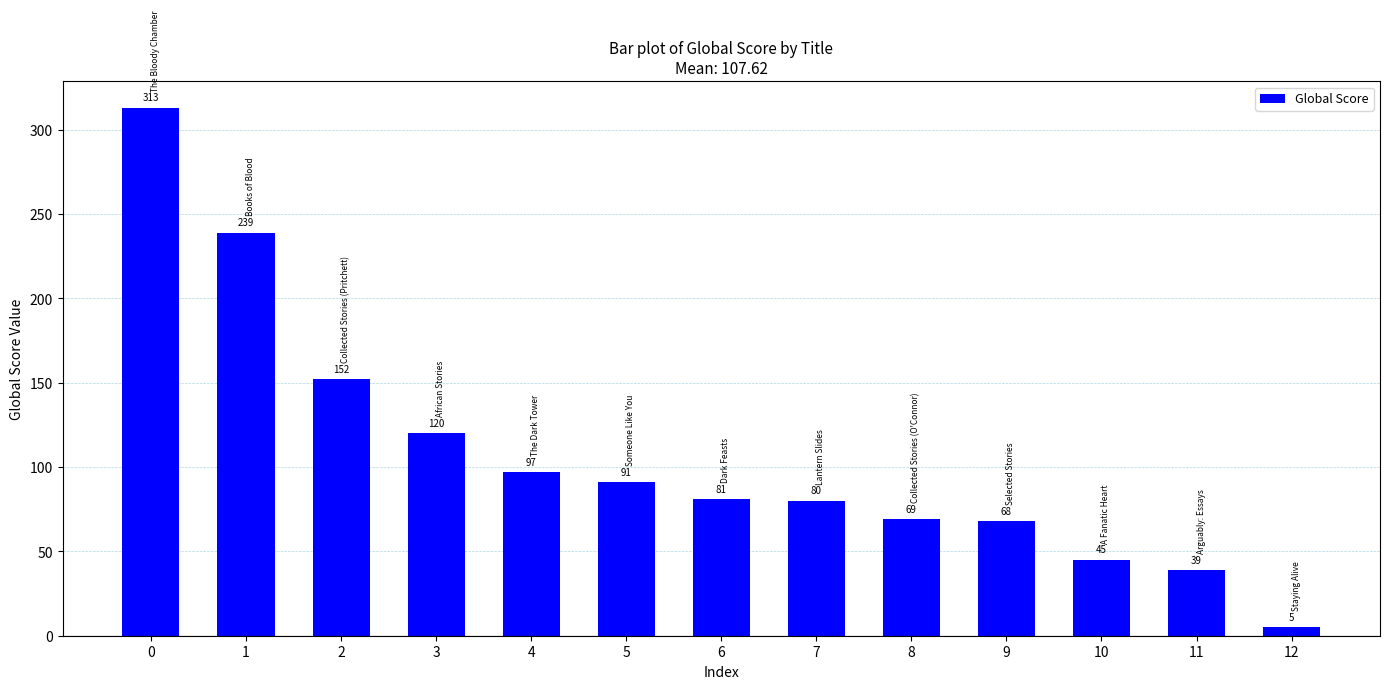

Are the bars horizontal?

No